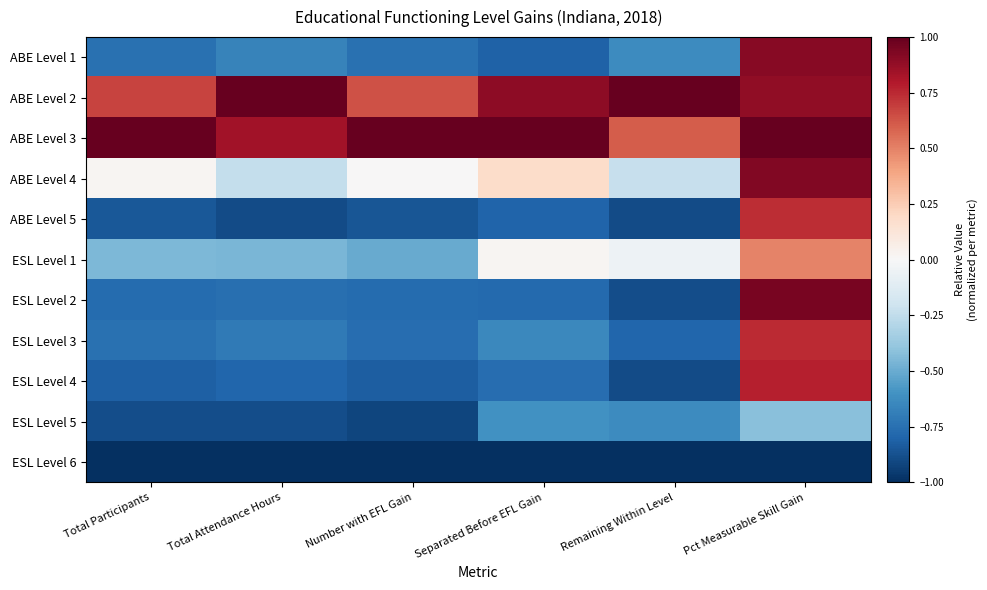

Reading left to right, what are all the values shown in this chart?

ABE Level 1: Total Participants=-0.7	Total Attendance Hours=-0.7	Number with EFL Gain=-0.7	Separated Before EFL Gain=-0.8	Remaining Within Level=-0.6	Pct Measurable Skill Gain=0.9
ABE Level 2: Total Participants=0.7	Total Attendance Hours=1.0	Number with EFL Gain=0.6	Separated Before EFL Gain=0.9	Remaining Within Level=1.0	Pct Measurable Skill Gain=0.9
ABE Level 3: Total Participants=1.0	Total Attendance Hours=0.8	Number with EFL Gain=1.0	Separated Before EFL Gain=1.0	Remaining Within Level=0.6	Pct Measurable Skill Gain=1.0
ABE Level 4: Total Participants=0.0	Total Attendance Hours=-0.2	Number with EFL Gain=0.0	Separated Before EFL Gain=0.2	Remaining Within Level=-0.2	Pct Measurable Skill Gain=0.9
ABE Level 5: Total Participants=-0.8	Total Attendance Hours=-0.9	Number with EFL Gain=-0.9	Separated Before EFL Gain=-0.8	Remaining Within Level=-0.9	Pct Measurable Skill Gain=0.7
ESL Level 1: Total Participants=-0.4	Total Attendance Hours=-0.5	Number with EFL Gain=-0.5	Separated Before EFL Gain=0.0	Remaining Within Level=-0.1	Pct Measurable Skill Gain=0.5
ESL Level 2: Total Participants=-0.8	Total Attendance Hours=-0.8	Number with EFL Gain=-0.8	Separated Before EFL Gain=-0.8	Remaining Within Level=-0.9	Pct Measurable Skill Gain=1.0
ESL Level 3: Total Participants=-0.8	Total Attendance Hours=-0.7	Number with EFL Gain=-0.8	Separated Before EFL Gain=-0.6	Remaining Within Level=-0.8	Pct Measurable Skill Gain=0.7
ESL Level 4: Total Participants=-0.8	Total Attendance Hours=-0.8	Number with EFL Gain=-0.8	Separated Before EFL Gain=-0.8	Remaining Within Level=-0.9	Pct Measurable Skill Gain=0.8
ESL Level 5: Total Participants=-0.9	Total Attendance Hours=-0.9	Number with EFL Gain=-0.9	Separated Before EFL Gain=-0.6	Remaining Within Level=-0.6	Pct Measurable Skill Gain=-0.4
ESL Level 6: Total Participants=-1.0	Total Attendance Hours=-1.0	Number with EFL Gain=-1.0	Separated Before EFL Gain=-1.0	Remaining Within Level=-1.0	Pct Measurable Skill Gain=-1.0